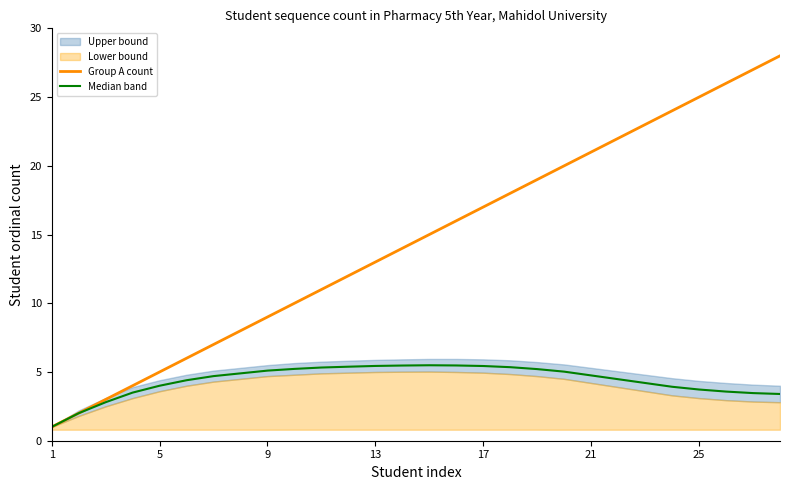

In Median band, how many points are higher than both neighbors (excluding endpoints)?

1